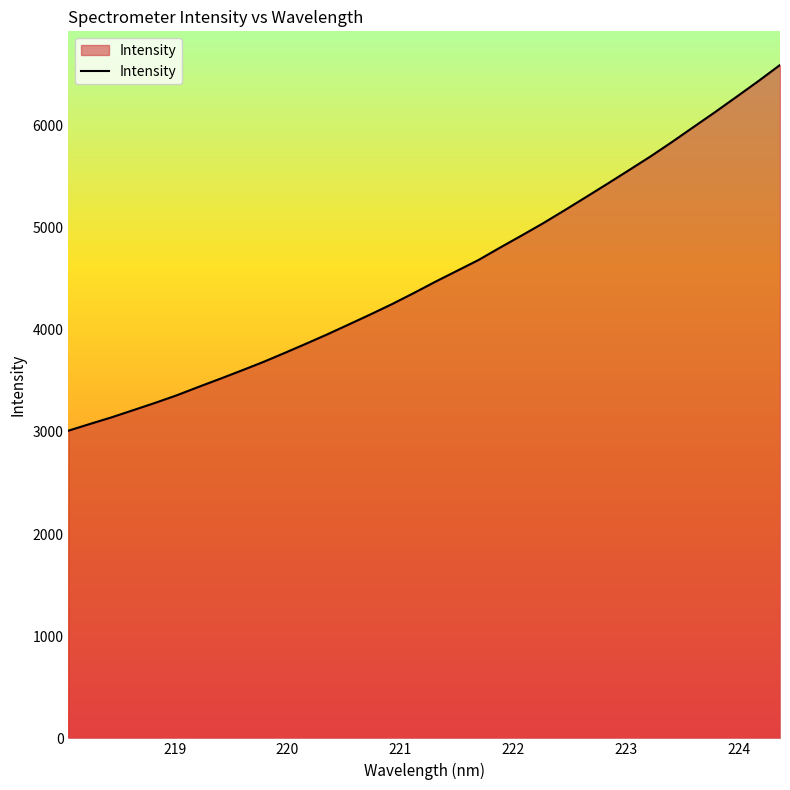

What is the smallest value displayed?

3011.6